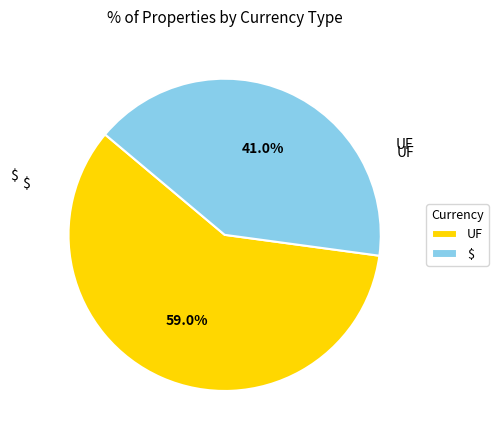

Does UF account for over 50% of the chart?

Yes